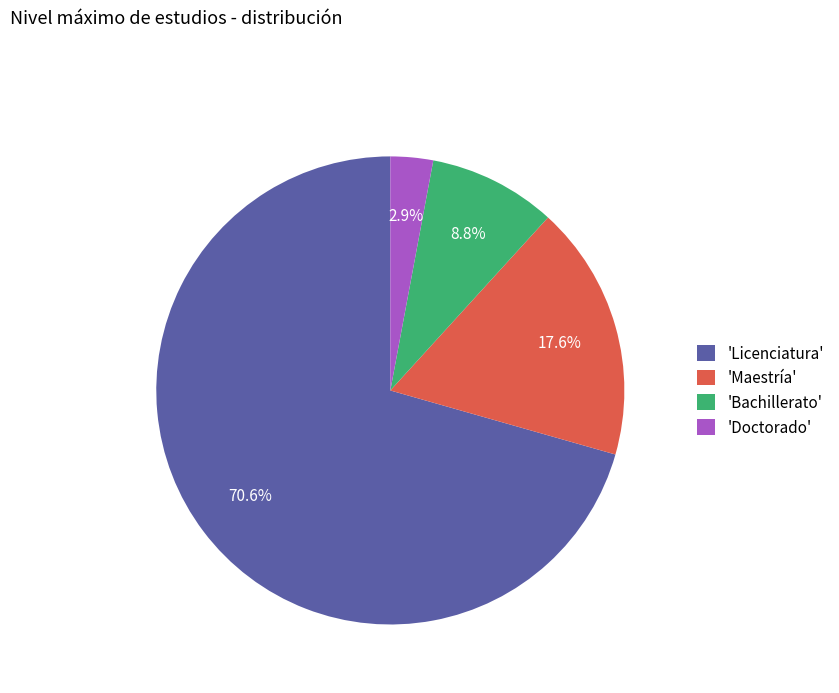

Is there any slice that represents more than half of the pie?

Yes